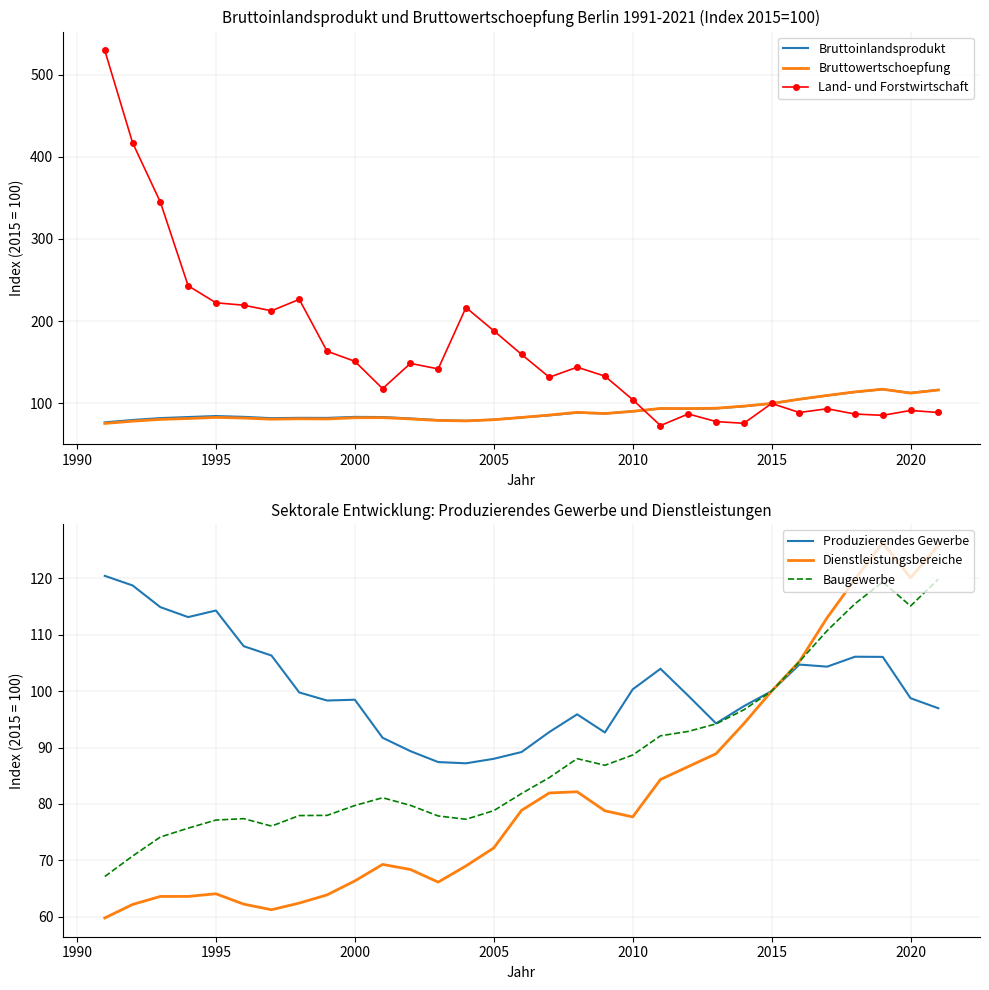

Rank the series by their maximum value, from highest to lowest.

Land- und Forstwirtschaft, Dienstleistungsbereiche, Produzierendes Gewerbe, Baugewerbe, Bruttowertschoepfung, Bruttoinlandsprodukt